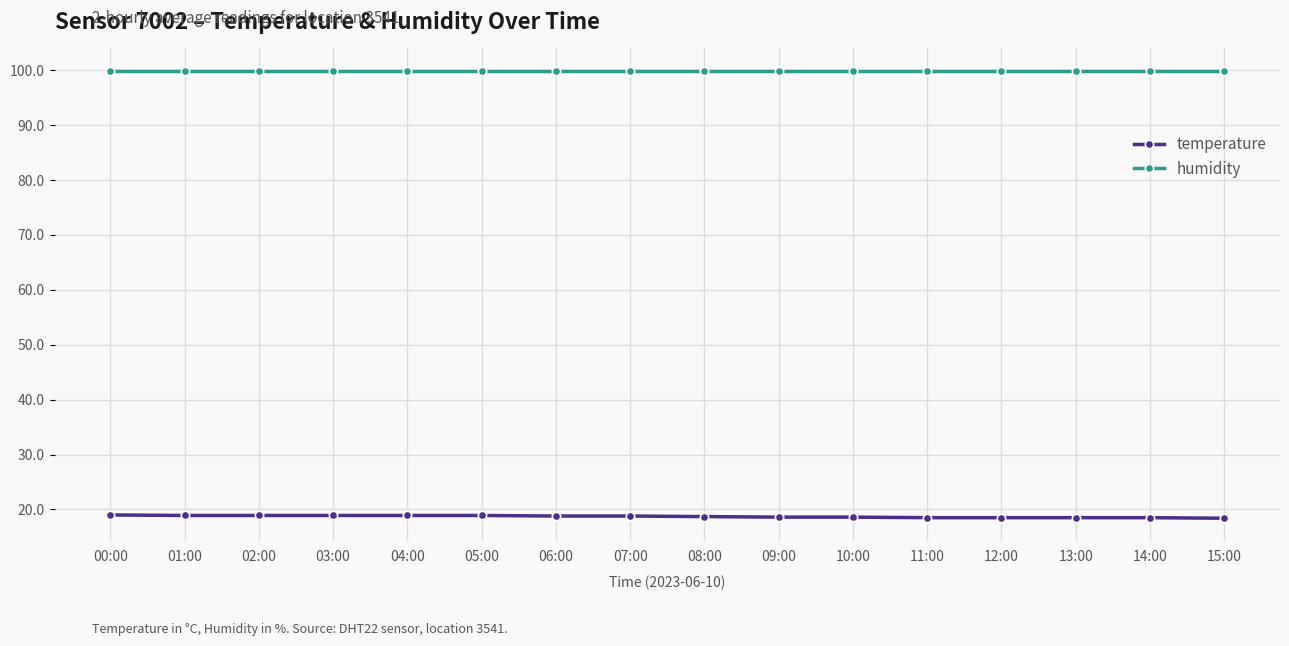

Rank the series at 14:00 from highest to lowest value.

humidity, temperature